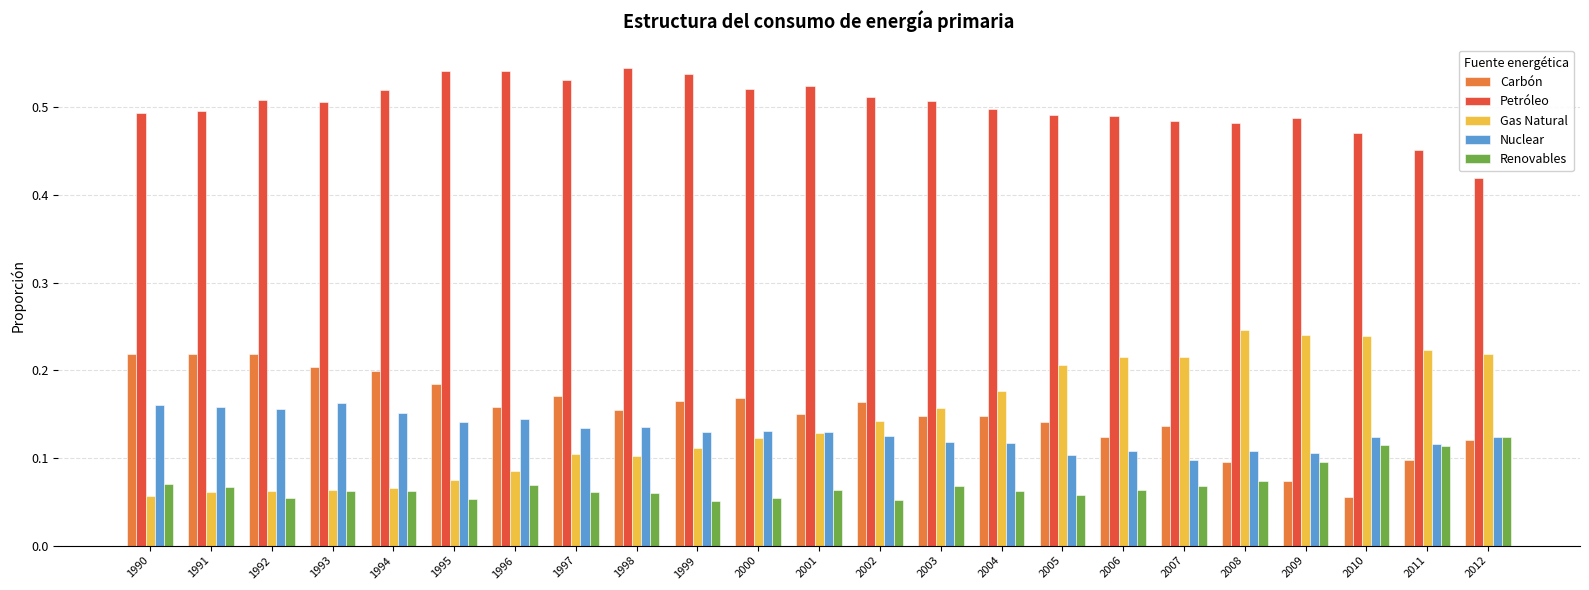

The value of Gas Natural at 2011 is 0.1. True or false?

False